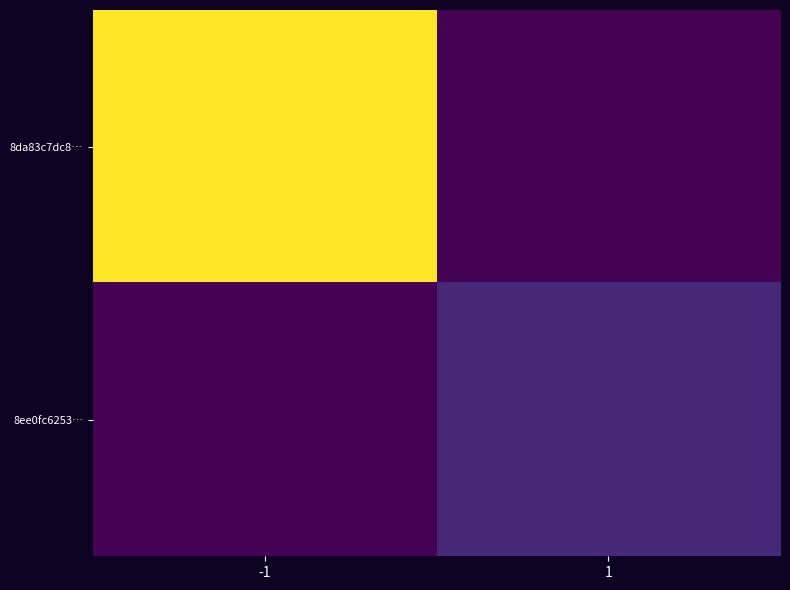

Rank the series by their maximum value, from lowest to highest.

8ee0fc6253…, 8da83c7dc8…